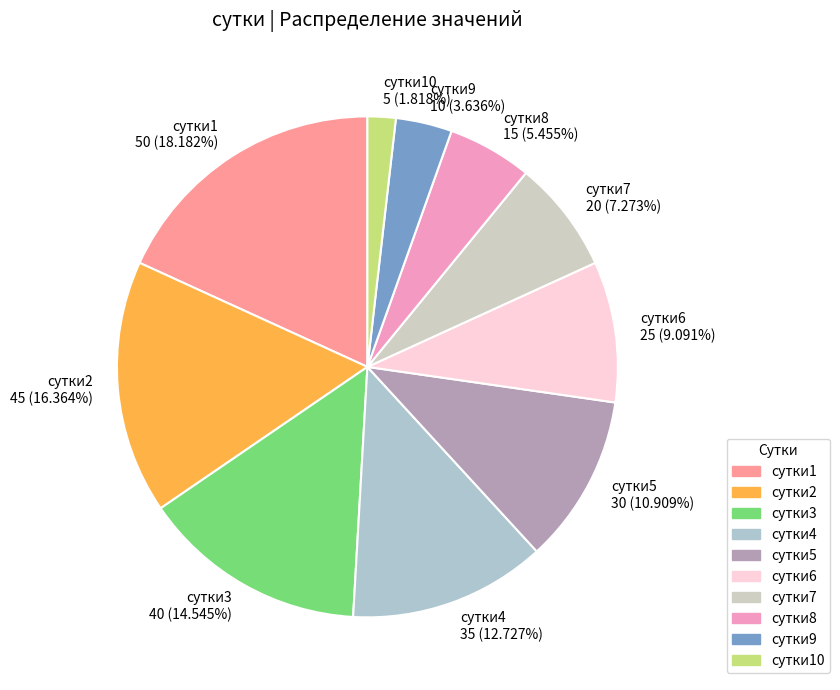

How much of the chart is everything except сутки10?

98.2%